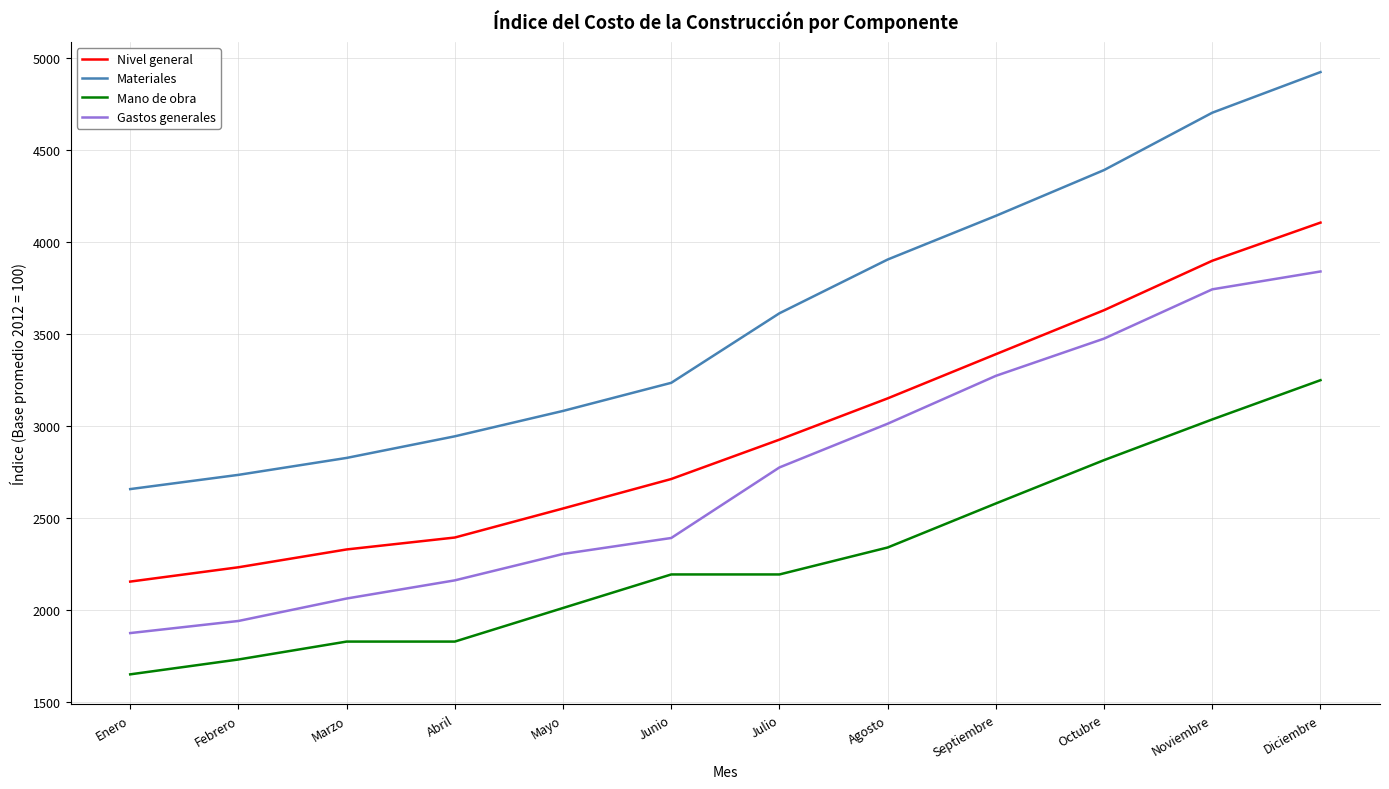

What is the total value across all series at Julio?

11512.5